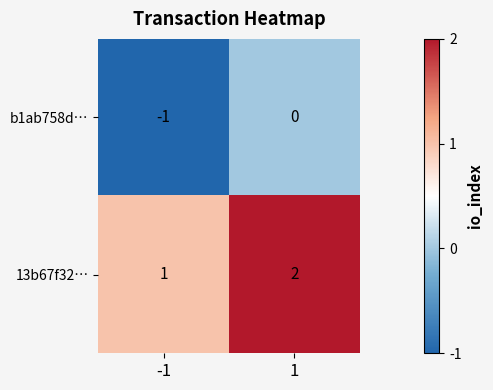

Which category has the highest value across all series?

1